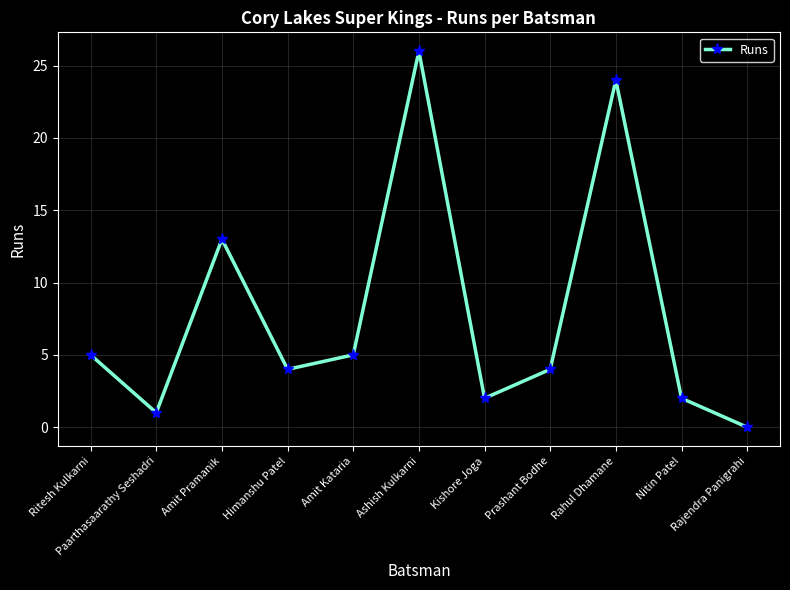

How many interior local peaks (higher than both neighbors) does the data have?

3